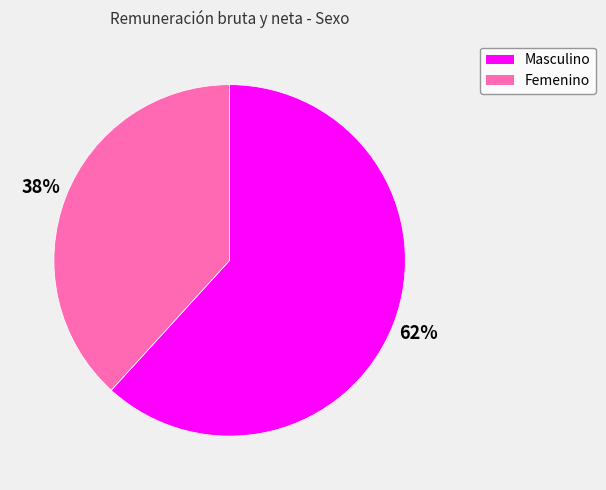

Rank the categories by value from lowest to highest.

Femenino, Masculino